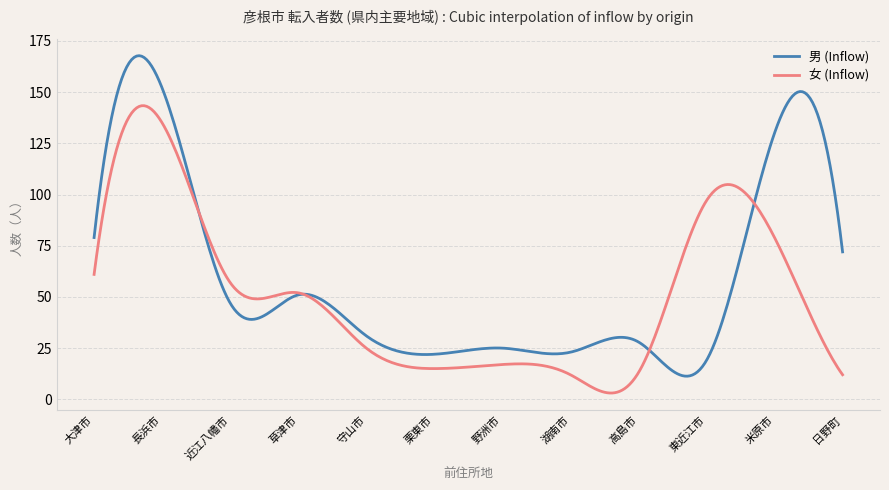

What is the maximum value shown in the chart?

167.8